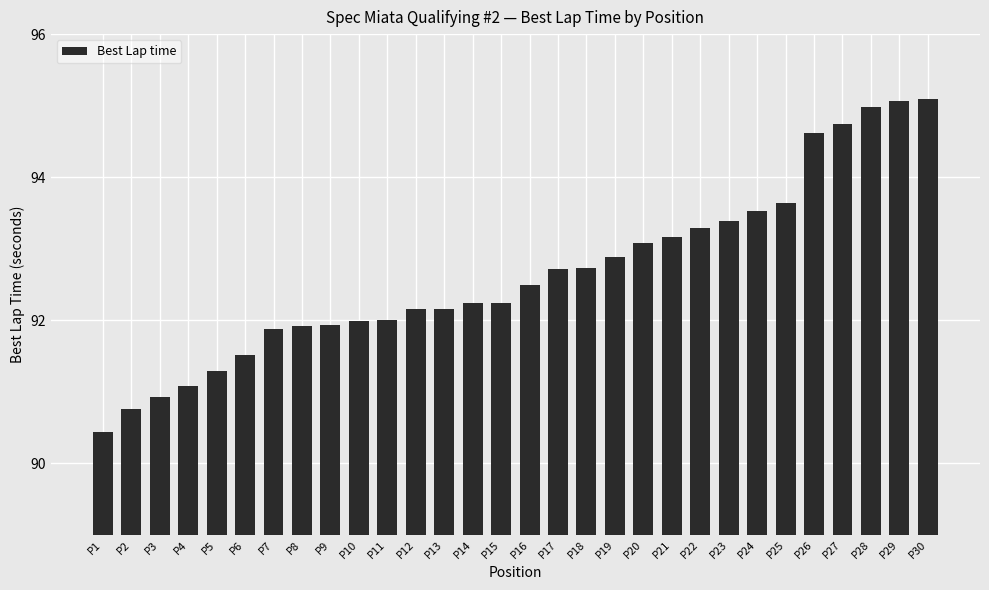

What is the sum of the values at P18 and P4?

183.8